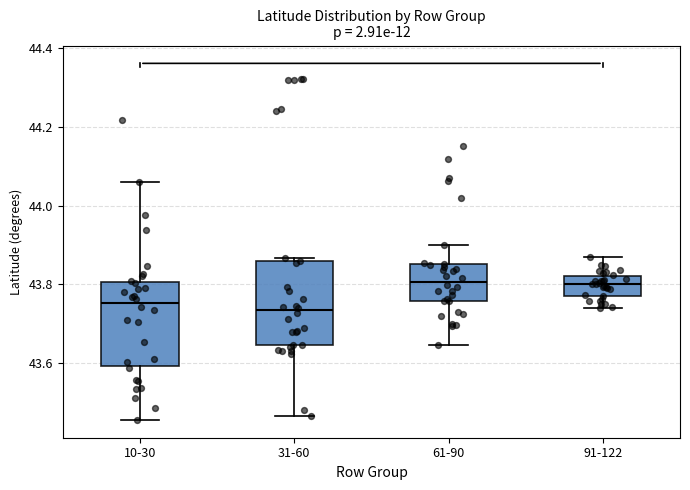

Reading left to right, transcribe this box plot: for each box, give where its median line is, the range the box spans, and where its two whiskers end, as read against the y-axis. The values are not printed on the chart, so give them approximately, as read against the axis.

10-30: median 43.76, box 43.60 to 43.80, whiskers 43.46 to 44.06
31-60: median 43.74, box 43.64 to 43.86, whiskers 43.46 to 43.86 (just above the box's upper edge)
61-90: median 43.80, box 43.76 to 43.86, whiskers 43.64 to 43.90
91-122: median 43.80, box 43.78 to 43.82, whiskers 43.74 to 43.88